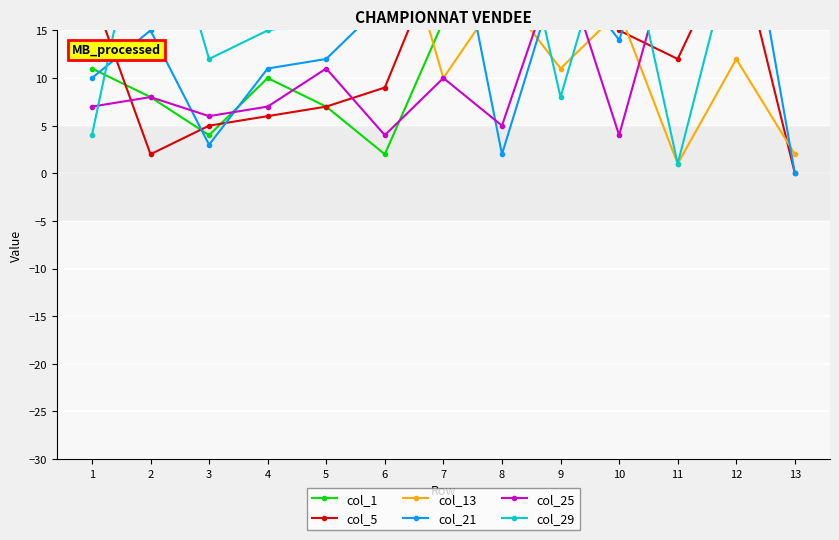

True or false: col_5 has a value of 10 at 5.

False